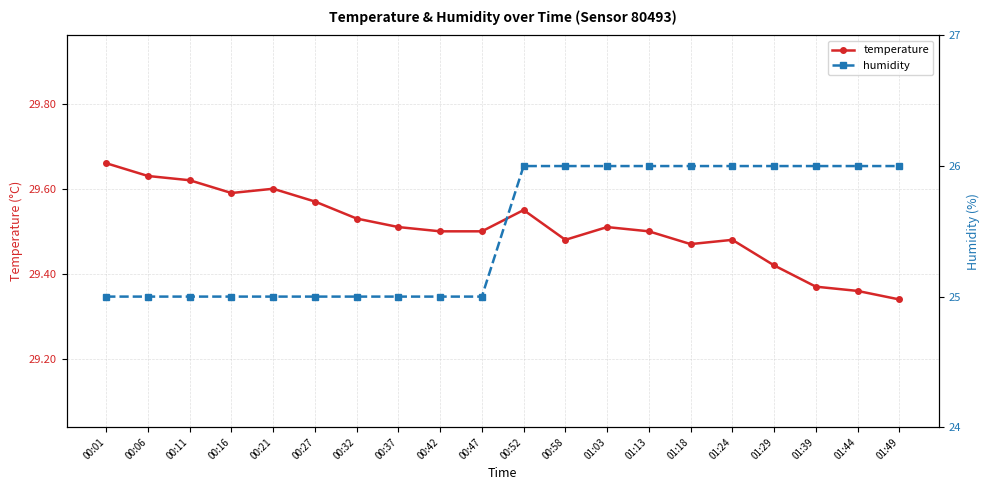

How many values in the humidity series are below 26?

10